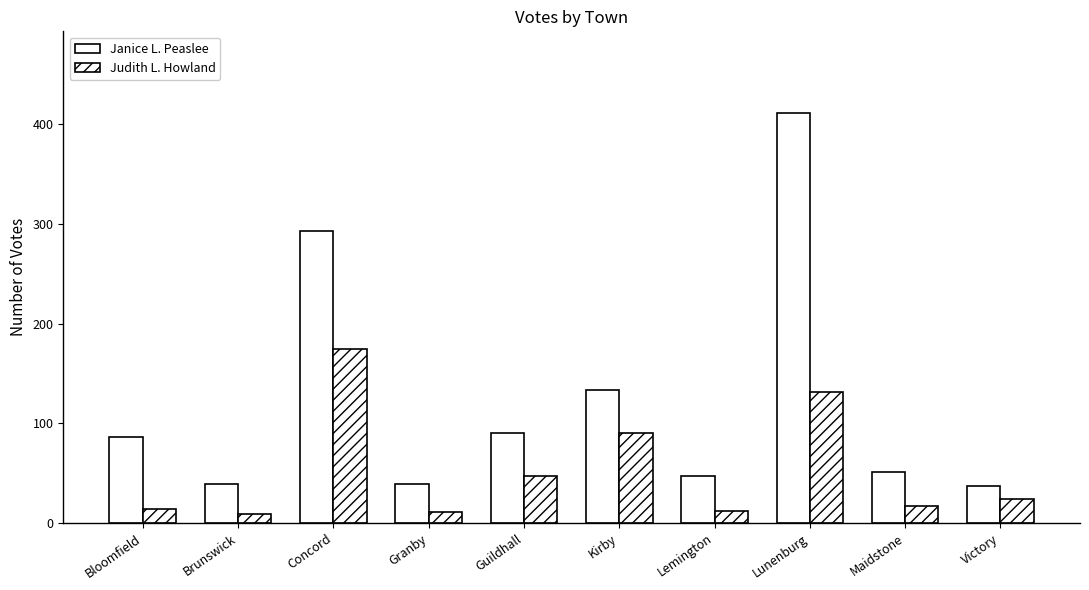

Which label corresponds to the smallest value in the chart?

Brunswick